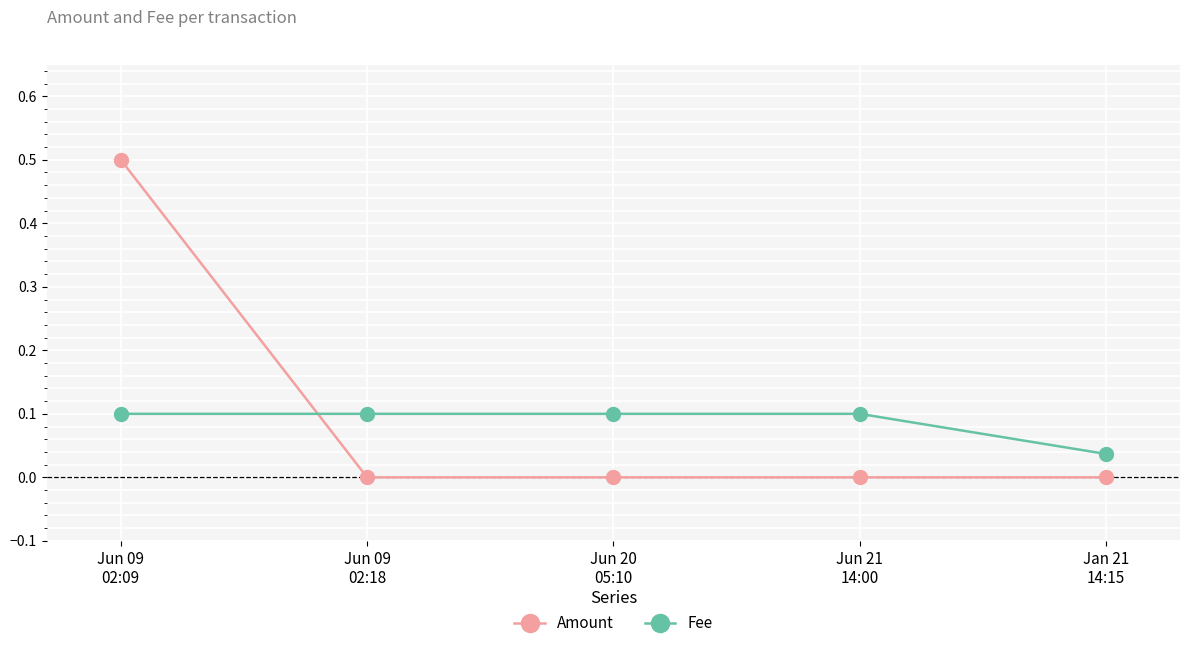

What is the approximate value of Fee at Jun 20
05:10?

0.1